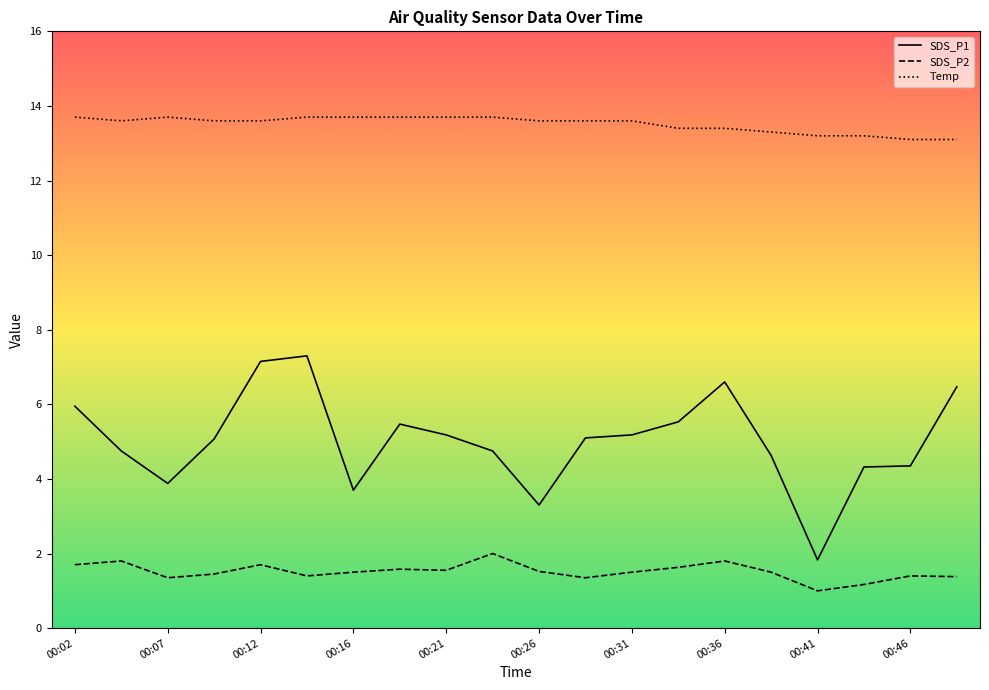

At how many categories does at least one series exceed 10?

20